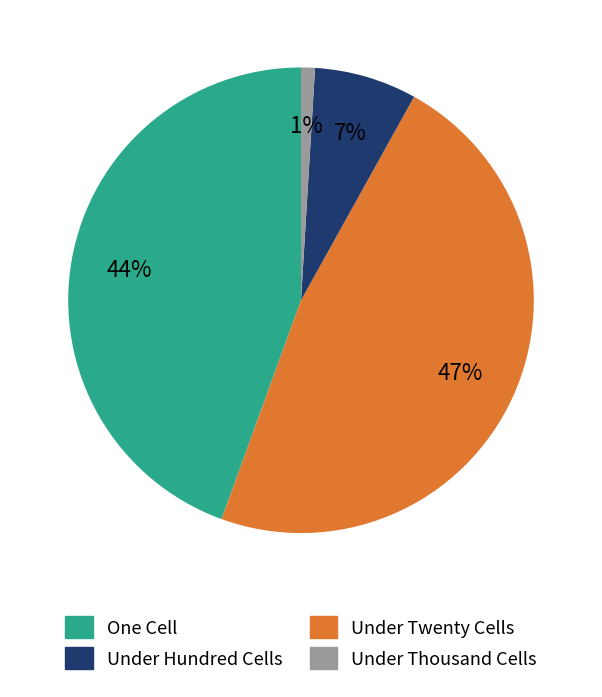

Is there a majority slice in this chart?

No